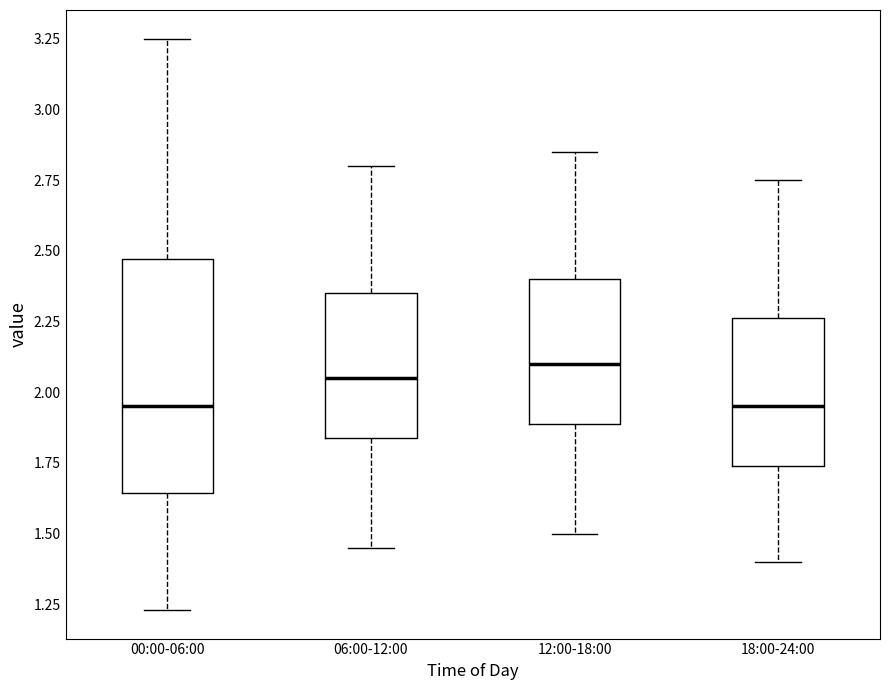

Where is the lower edge of the box for 12:00-18:00 on the y-axis? The values are not printed on the chart, so give them approximately, as read against the axis.

1.90